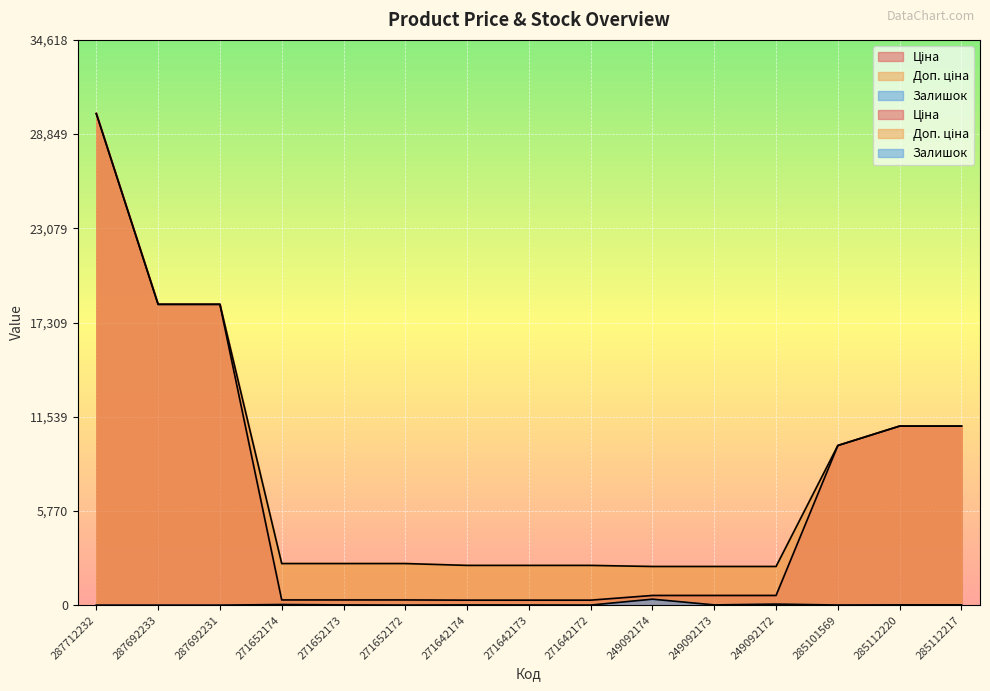

At which category does the chart reach its minimum across all series?

287712232